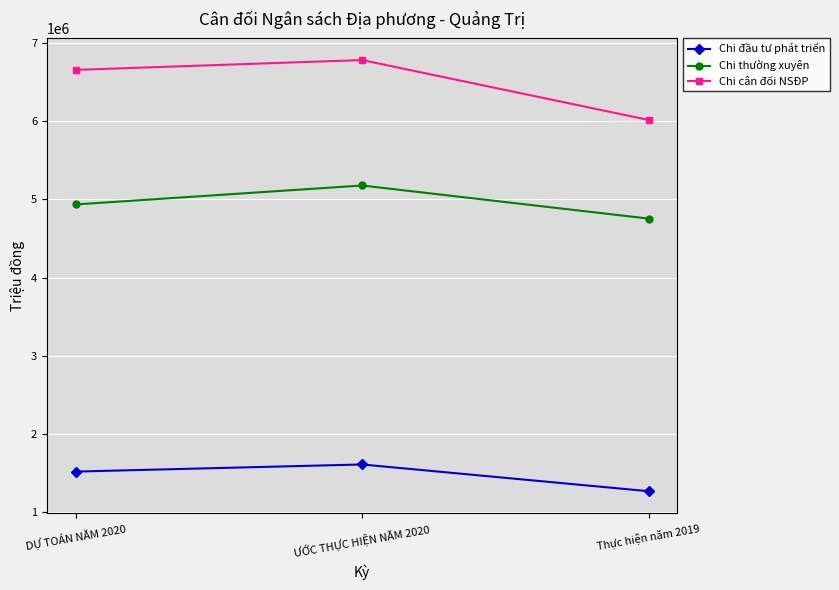

Which category has the lowest value across all series?

Thực hiện năm 2019